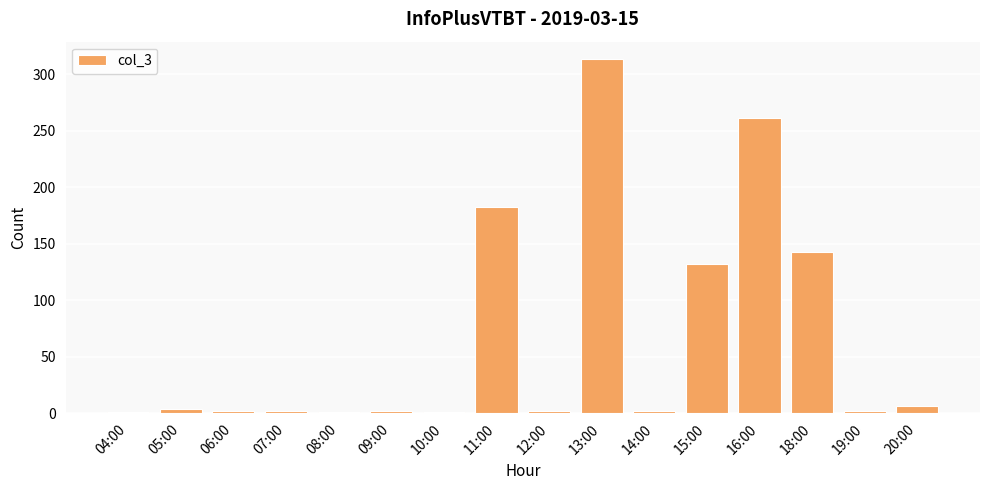

What is the maximum value shown in the chart?

313